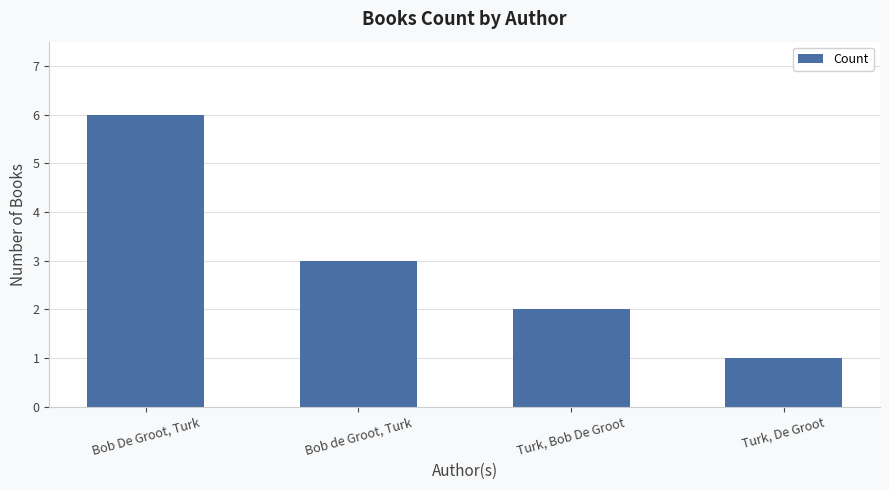

Which label corresponds to the largest value in the chart?

Bob De Groot, Turk